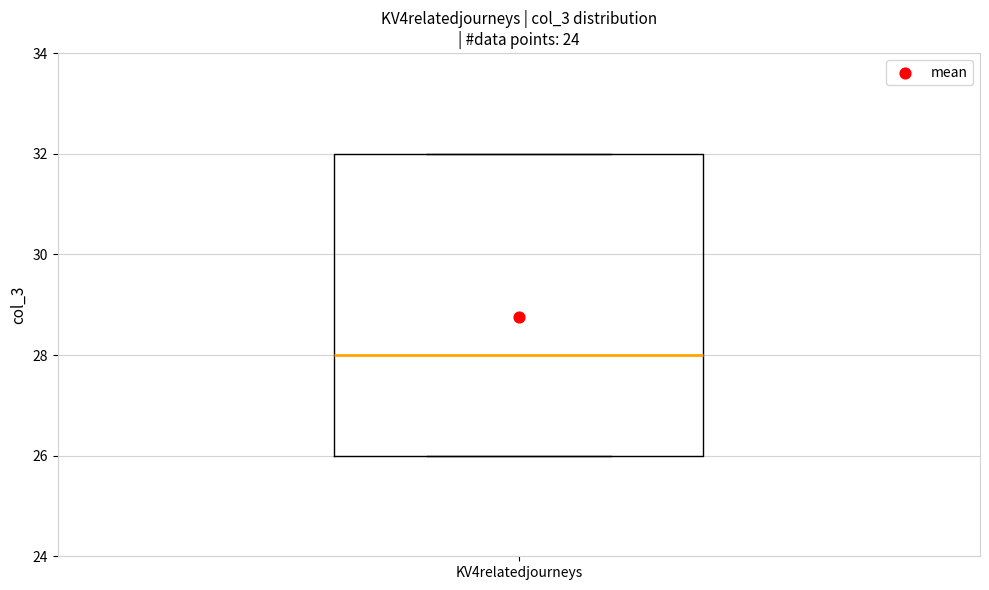

Read this box plot against the y-axis: the position of the median line, the range covered by the box, and the ends of both whiskers. The values are not printed on the chart, so give them approximately, as read against the axis.

median 28, box 26 to 32, whiskers 26 to 32